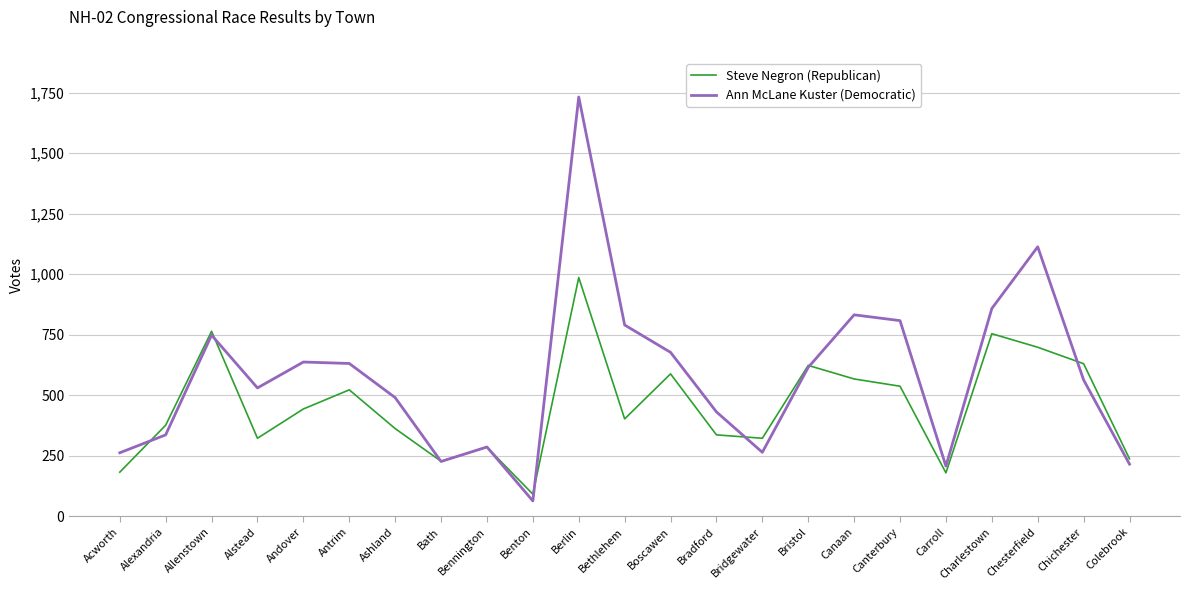

What is the minimum value shown in the chart?

63